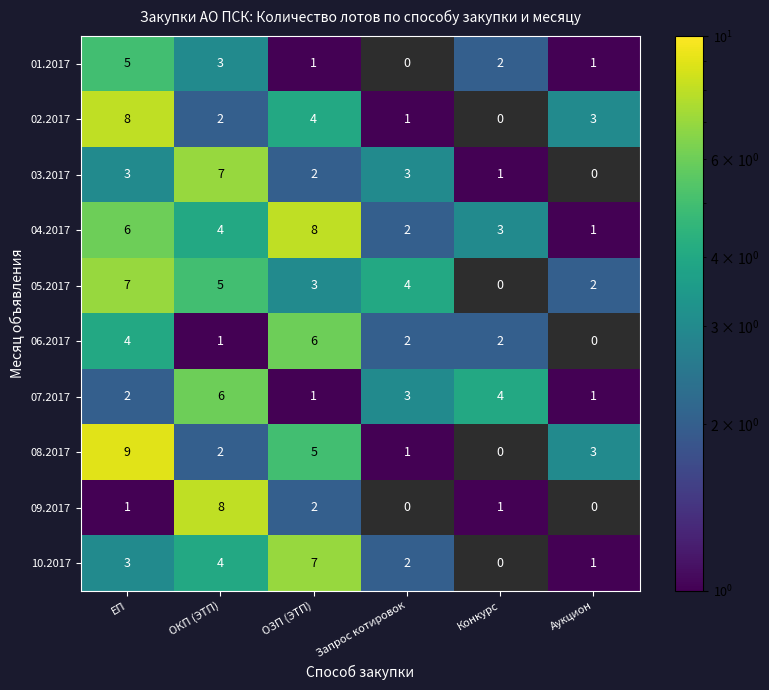

Which series has the largest range (max minus min)?

08.2017